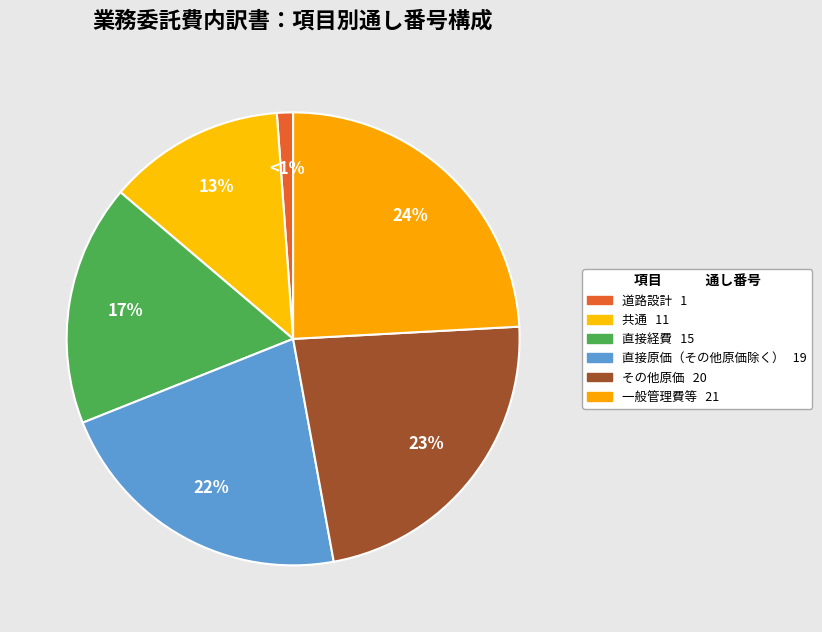

Does 直接経費 represent more than half of the total?

No